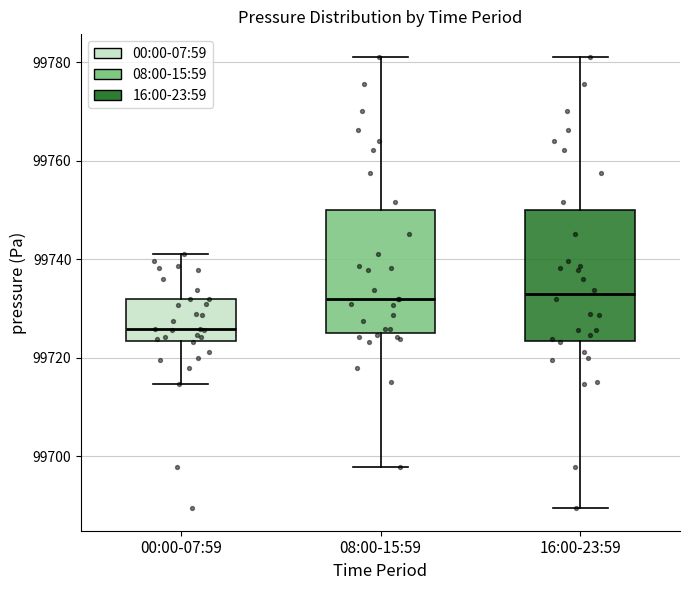

Reading left to right, read every box against the y-axis: the position of its median line, the range the box covers, and the ends of its whiskers. The values are not printed on the chart, so give them approximately, as read against the axis.

00:00-07:59: median 99726, box 99724 to 99732, whiskers 99714 to 99742
08:00-15:59: median 99732, box 99724 to 99750, whiskers 99698 to 99782
16:00-23:59: median 99732, box 99724 to 99750, whiskers 99690 to 99782